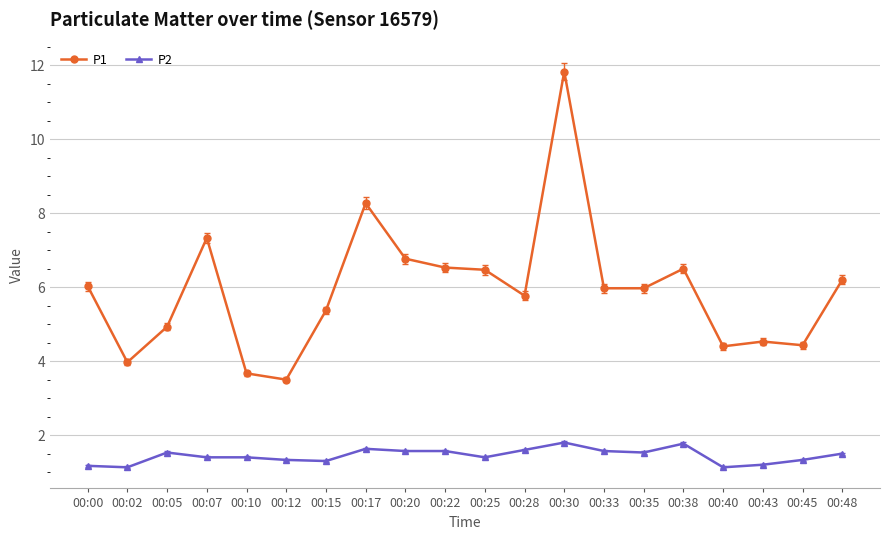

What is the spread (max minus min) of values at 00:00?

4.9